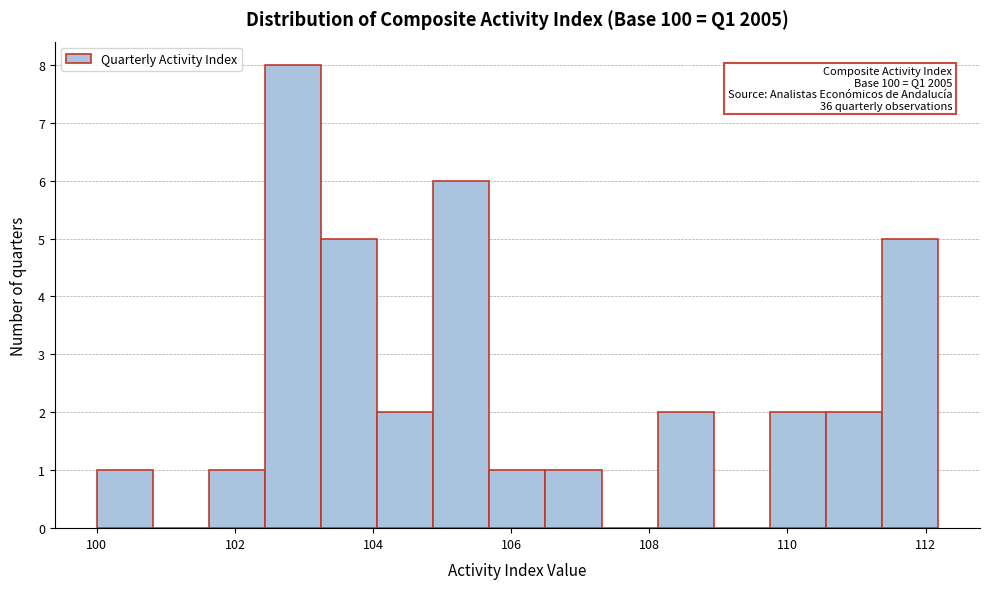

Which range on the x-axis has the tallest bar?

102.4 to 103.2